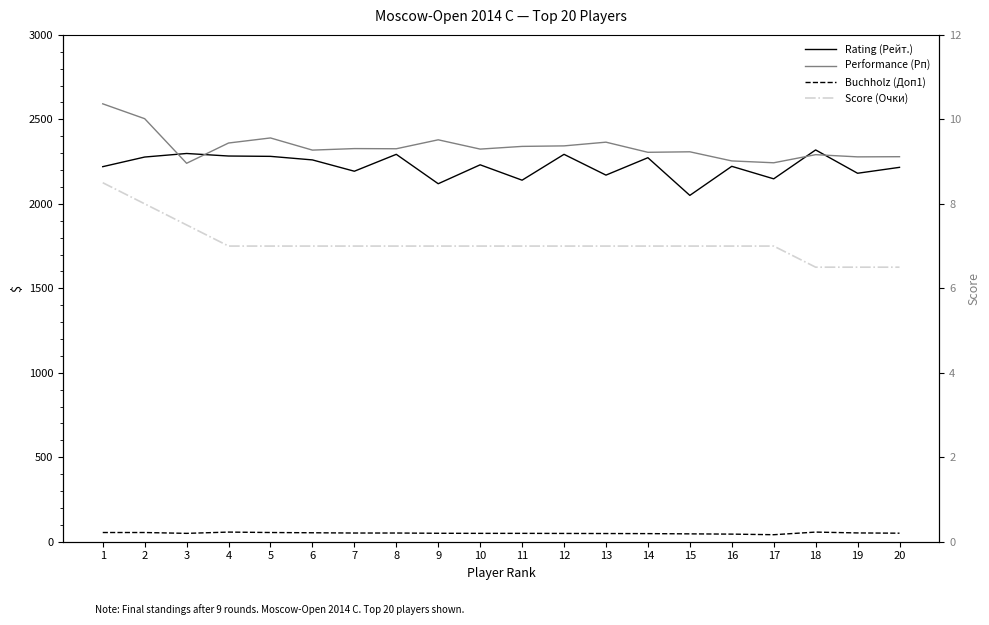

The Rating (Рейт.) series shows 2181.0 at 19. True or false?

True